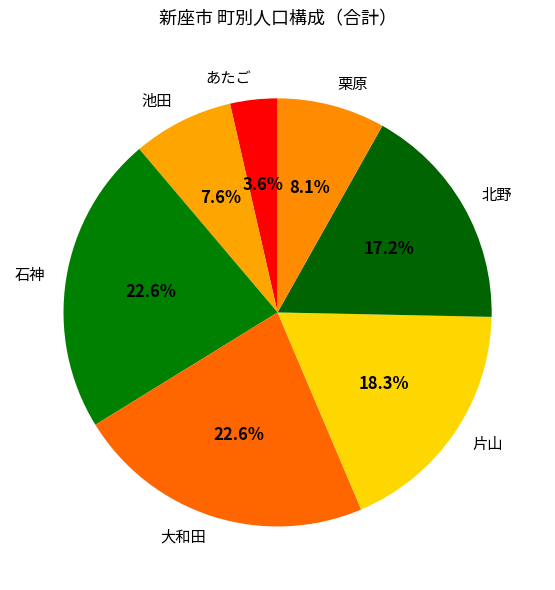

What portion of the pie excludes 池田?

92.4%